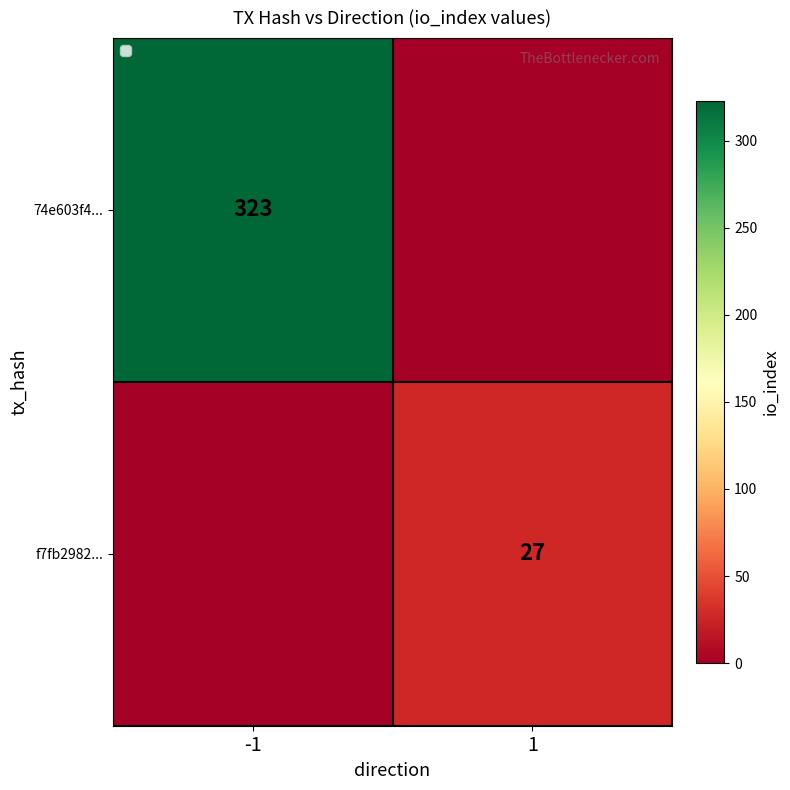

True or false: 74e603f4... has a value of 558 at -1.

False